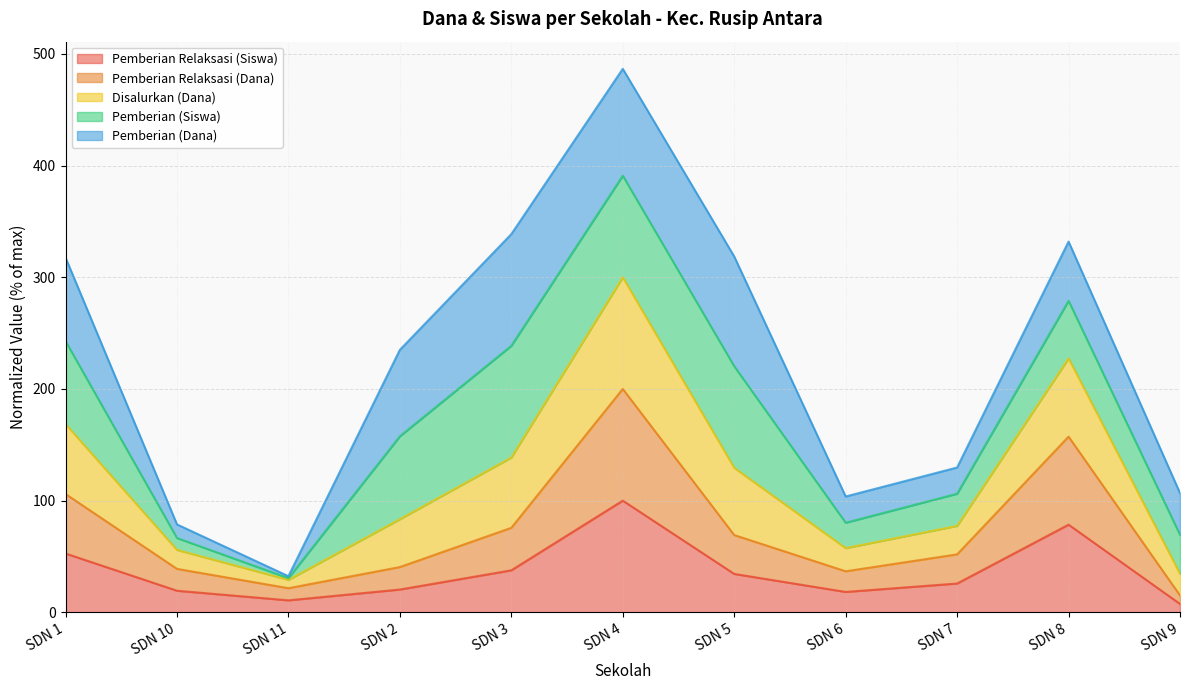

True or false: Disalurkan (Dana) has a value of 369.7 at SDN 1.

False